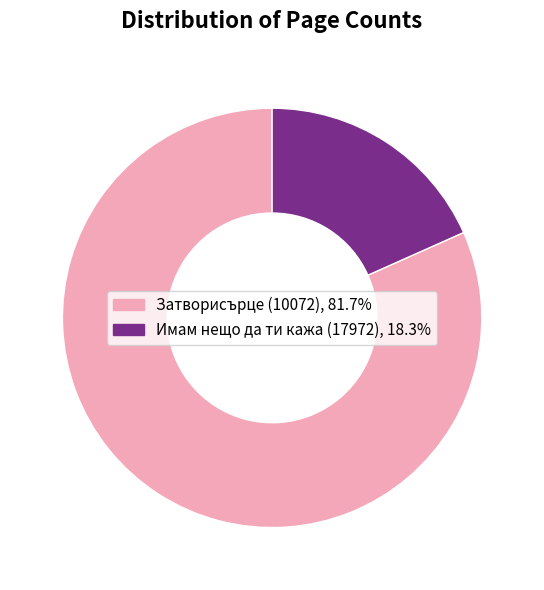

The Имам нещо да ти кажа (17972) slice represents 18% of the pie. True or false?

True